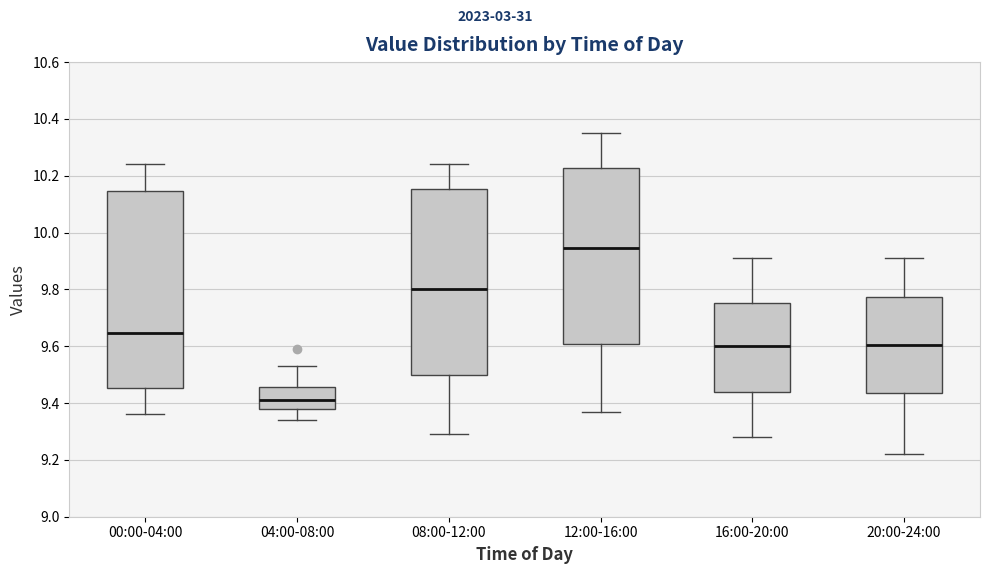

Where does the upper whisker of the box for 12:00-16:00 end on the y-axis? The values are not printed on the chart, so give them approximately, as read against the axis.

10.36